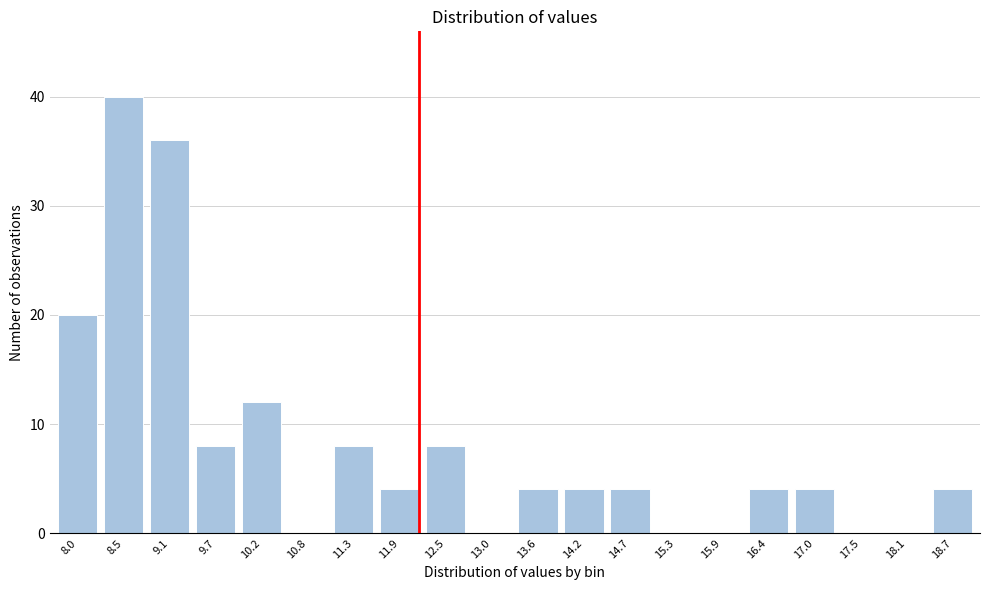

Reading right to left, extract all data points from this chart.

18.7=4	18.1=0	17.5=0	17.0=4	16.4=4	15.9=0	15.3=0	14.7=4	14.2=4	13.6=4	13.0=0	12.5=8	11.9=4	11.3=8	10.8=0	10.2=12	9.7=8	9.1=36	8.5=40	8.0=20